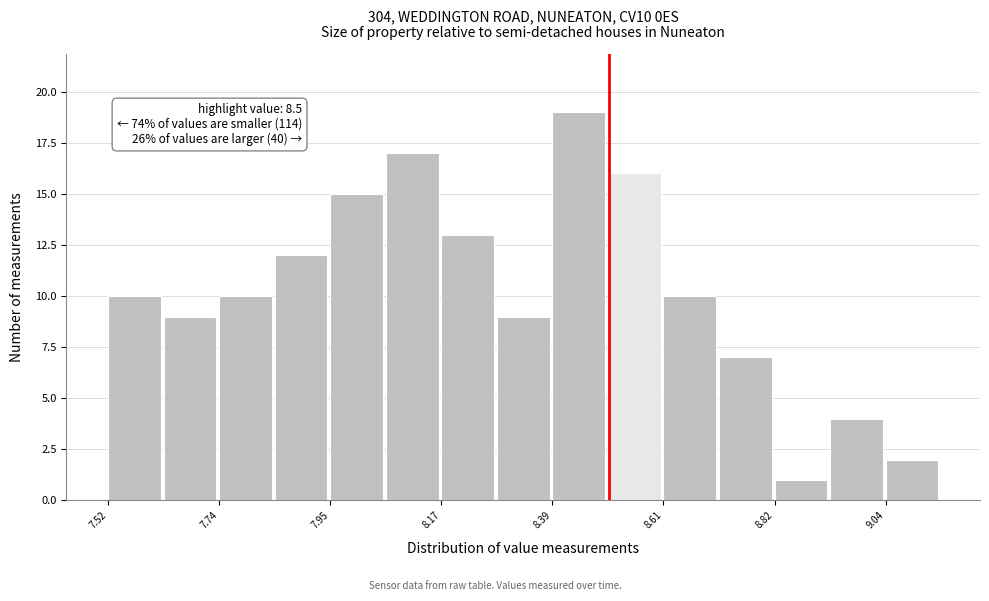

Read against the x-axis, roughly where is the centre of the tallest bar?

8.45